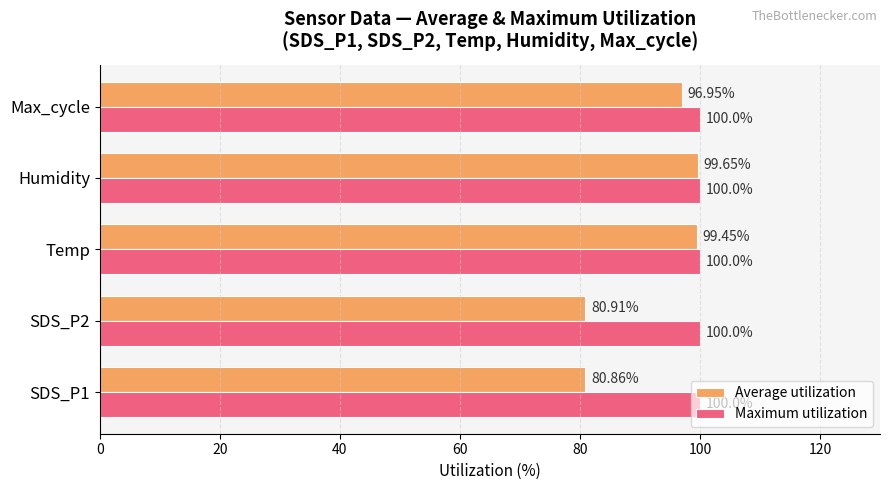

What is the minimum value for Maximum utilization?

100.0